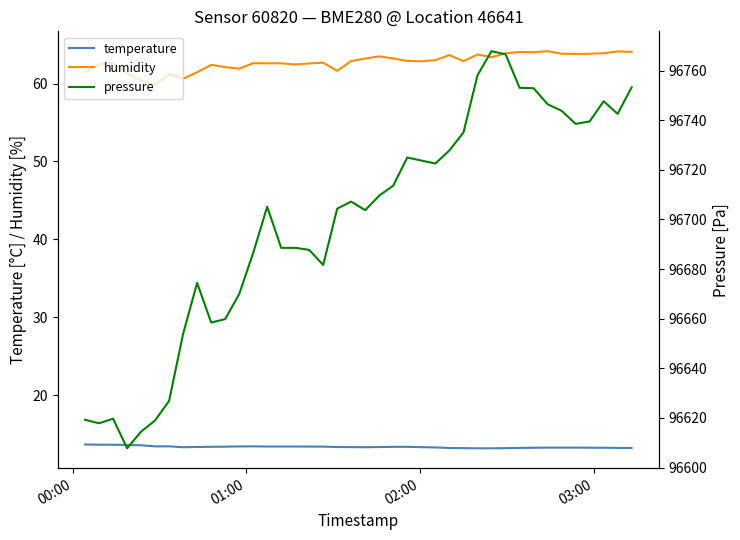

True or false: humidity and temperature intersect in this chart.

False